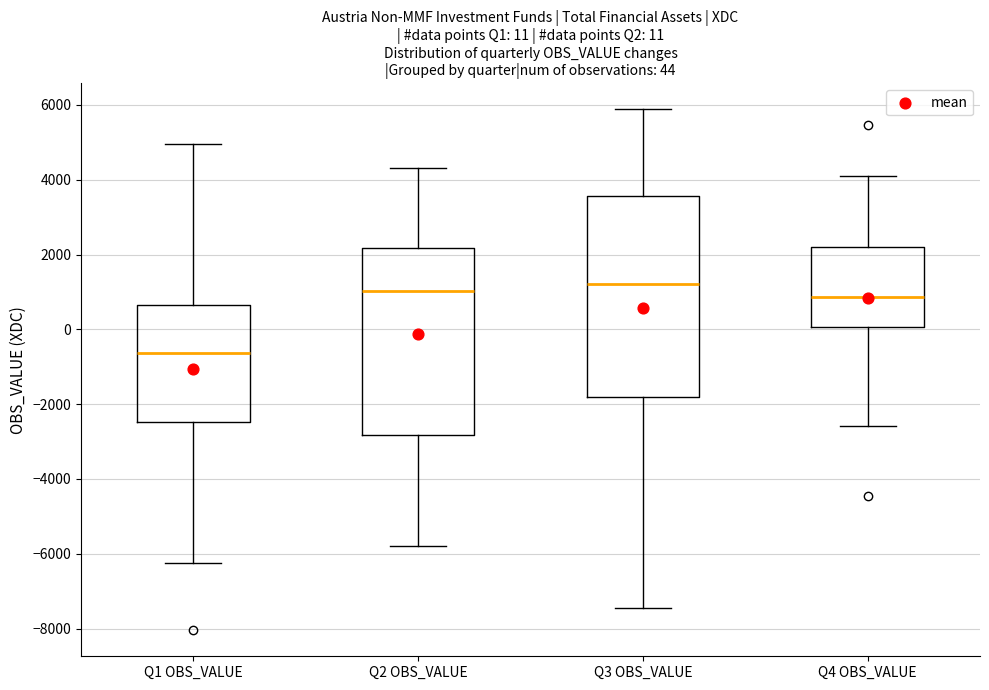

Comparing the boxes themselves (not the whiskers), which one is the tallest?

Q3 OBS_VALUE